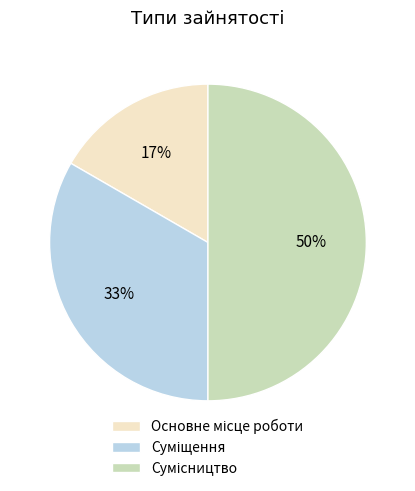

To the nearest percent, what is the difference between the largest and smallest slice percentages?

33%